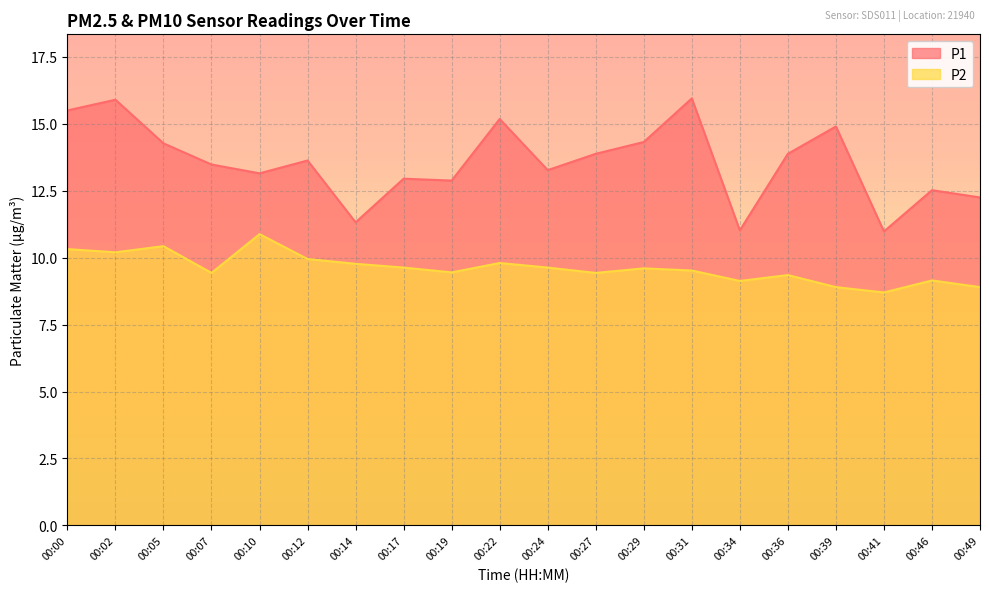

What is the lowest value of the P2 series?

8.7